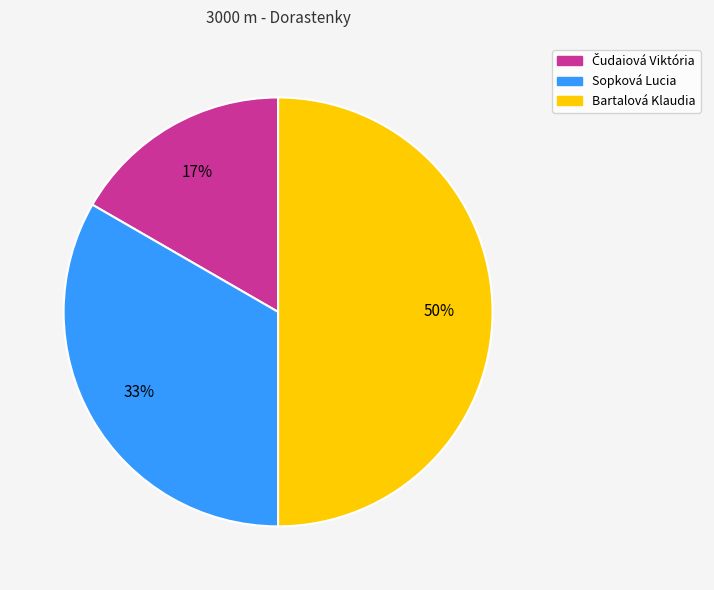

To the nearest percent, what is the difference between the Sopková Lucia and Bartalová Klaudia slice percentages?

17%